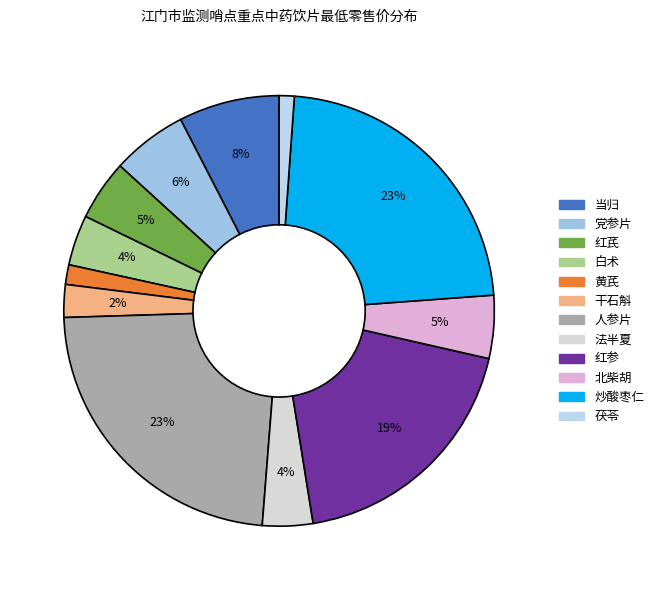

How many segments does this pie chart have?

12